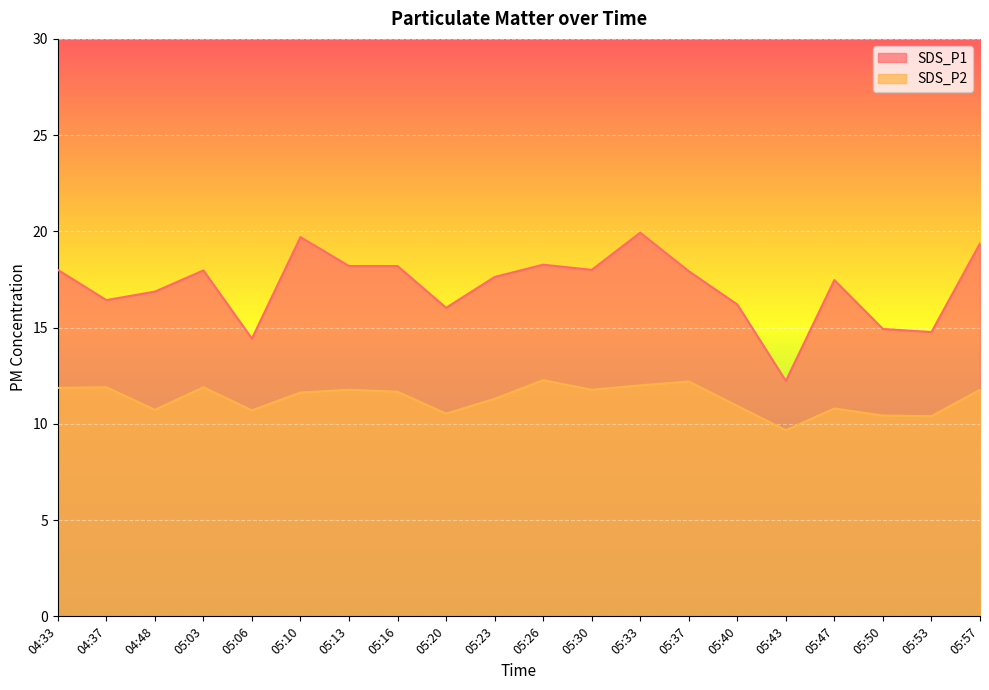

Reading left to right, extract all data points from this chart.

SDS_P1: 04:33=18.0	04:37=16.4	04:48=16.9	05:03=18.0	05:06=14.4	05:10=19.7	05:13=18.2	05:16=18.2	05:20=16.0	05:23=17.6	05:26=18.3	05:30=18.0	05:33=19.9	05:37=17.9	05:40=16.2	05:43=12.2	05:47=17.5	05:50=14.9	05:53=14.8	05:57=19.4
SDS_P2: 04:33=11.9	04:37=11.9	04:48=10.7	05:03=11.9	05:06=10.7	05:10=11.6	05:13=11.8	05:16=11.7	05:20=10.5	05:23=11.3	05:26=12.3	05:30=11.8	05:33=12.0	05:37=12.2	05:40=10.9	05:43=9.7	05:47=10.8	05:50=10.4	05:53=10.4	05:57=11.8